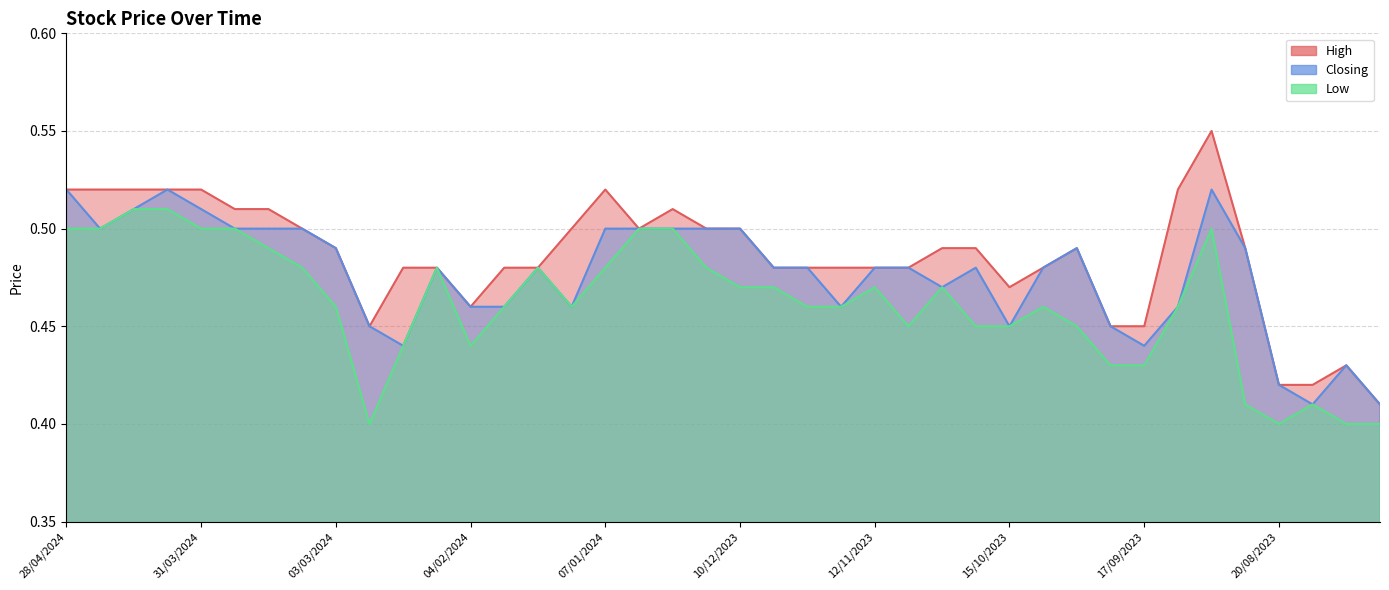

The High series shows 0.5 at 28/01/2024. True or false?

True